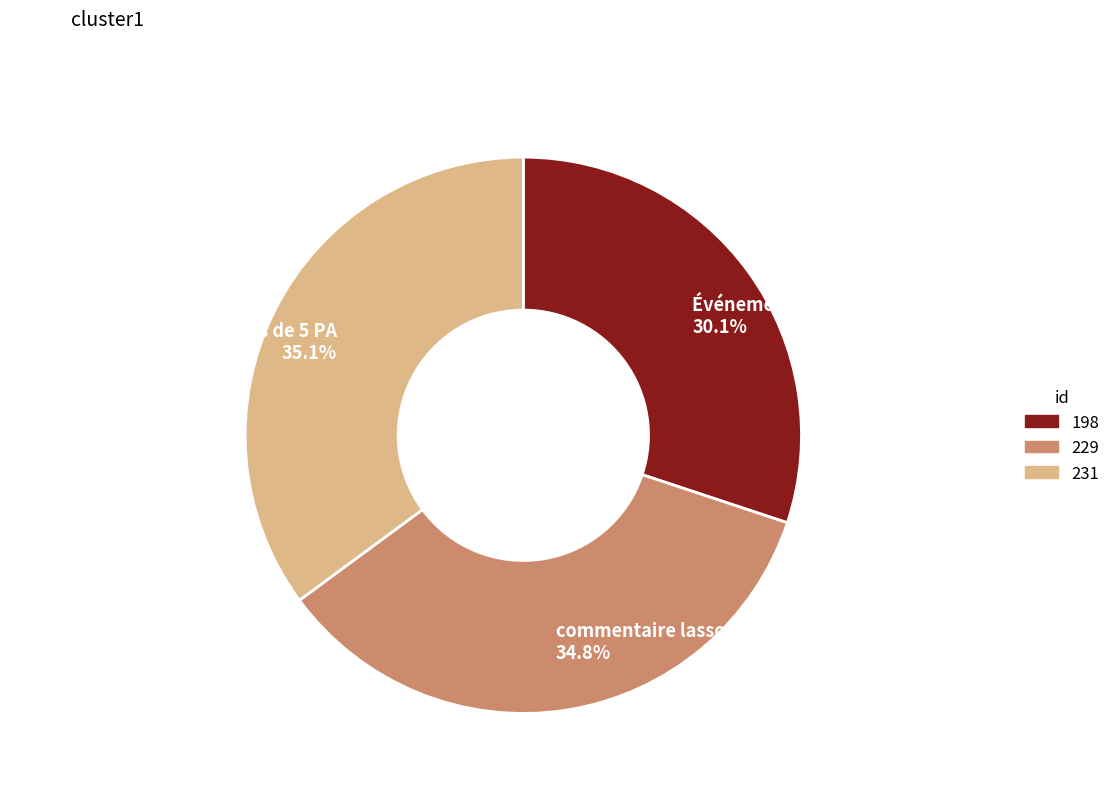

Does any single category account for the majority?

No